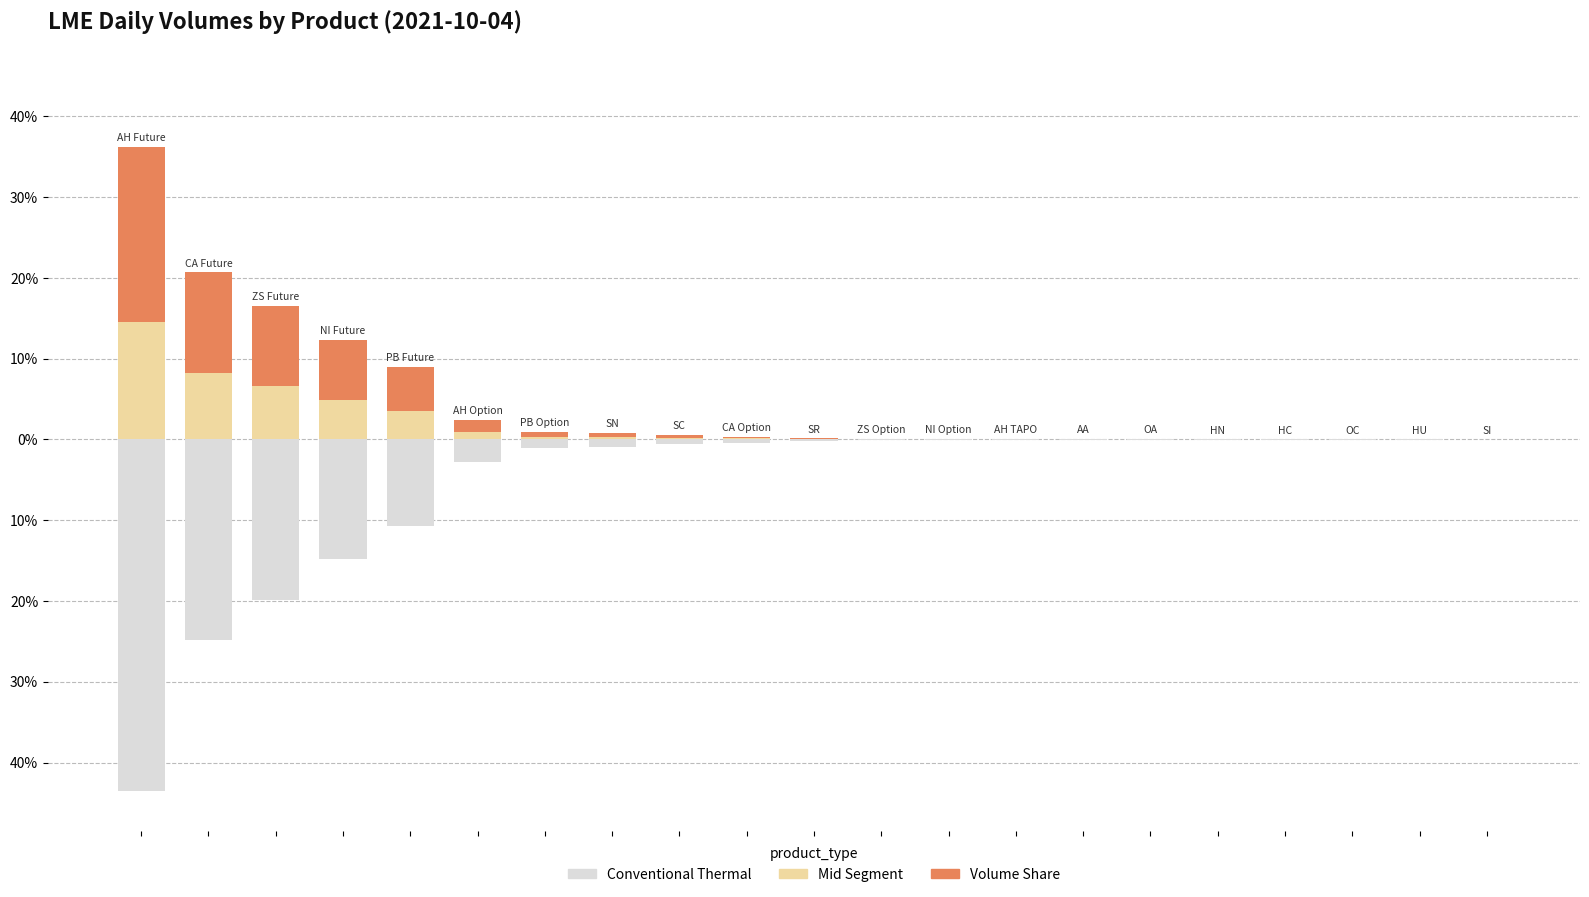

Reading left to right, list all the values displayed in this chart.

Volume Share: 0=36.3	1=20.7	2=16.6	3=12.3	4=9.0	5=2.4	6=0.9	7=0.8	8=0.5	9=0.4	10=0.1	11=0.1	12=0.0	13=0.0	14=0.0	15=0.0	16=0.0	17=0.0	18=0.0	19=0.0	20=0.0
Mid Segment: 0=14.5	1=8.3	2=6.6	3=4.9	4=3.6	5=0.9	6=0.4	7=0.3	8=0.2	9=0.1	10=0.0	11=0.0	12=0.0	13=0.0	14=0.0	15=0.0	16=0.0	17=0.0	18=0.0	19=0.0	20=0.0
Conventional Thermal: 0=-43.5	1=-24.8	2=-19.9	3=-14.8	4=-10.8	5=-2.8	6=-1.1	7=-0.9	8=-0.6	9=-0.4	10=-0.1	11=-0.1	12=-0.0	13=-0.0	14=-0.0	15=-0.0	16=-0.0	17=-0.0	18=-0.0	19=-0.0	20=-0.0